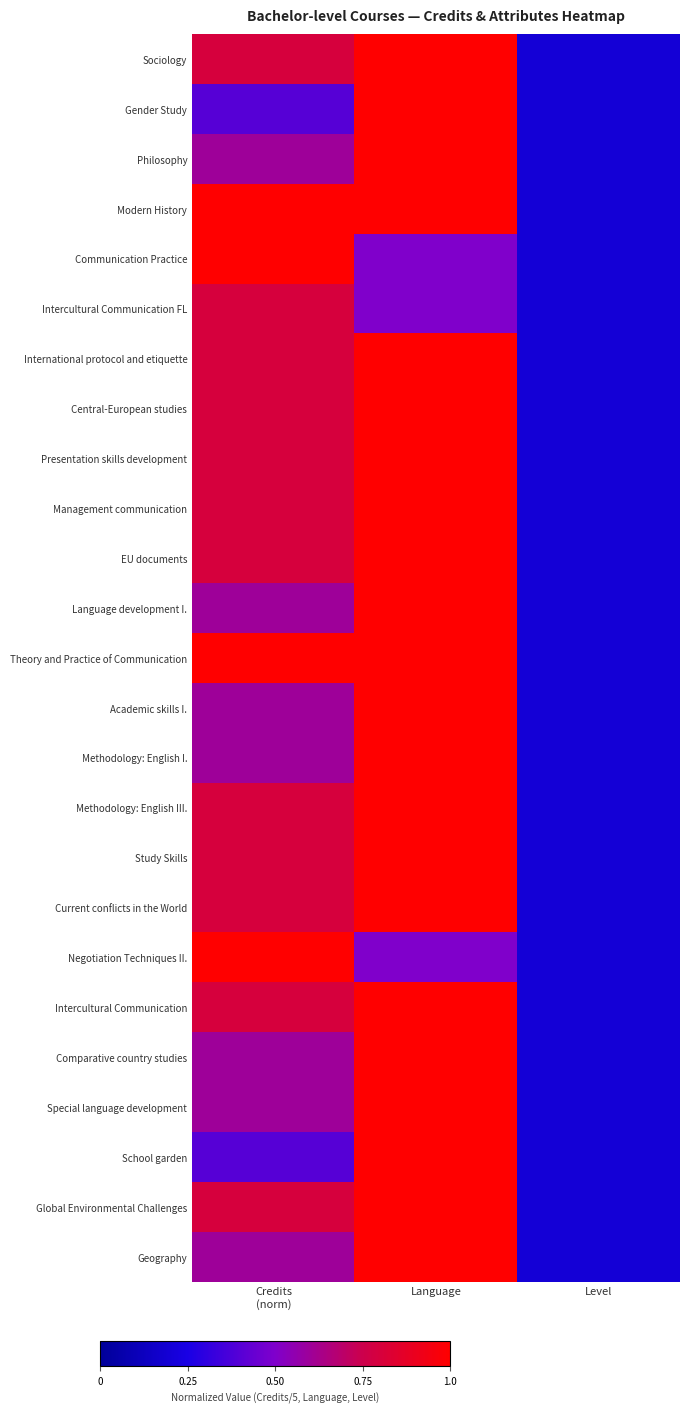

Rank the series by their maximum value, from highest to lowest.

Sociology, Gender Study, Philosophy, Modern History, Communication Practice, International protocol and etiquette, Central-European studies, Presentation skills development, Management communication, EU documents, Language development I., Theory and Practice of Communication, Academic skills I., Methodology: English I., Methodology: English III., Study Skills, Current conflicts in the World, Negotiation Techniques II., Intercultural Communication, Comparative country studies, Special language development, School garden, Global Environmental Challenges, Geography, Intercultural Communication FL